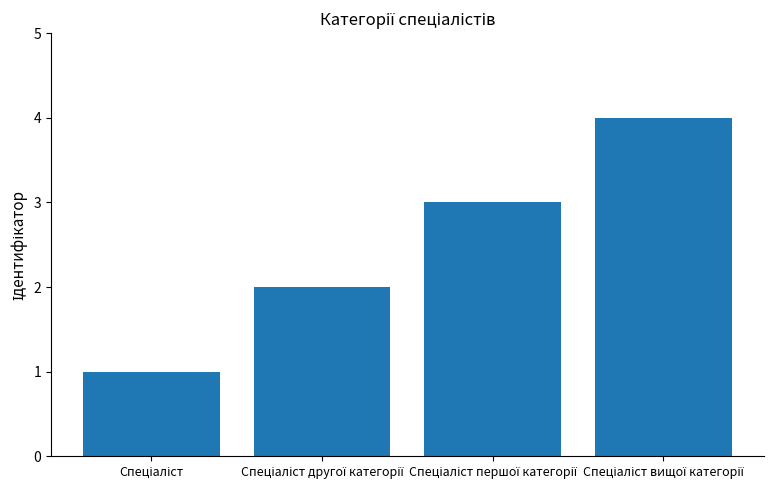

Count the number of categories in the chart.

4